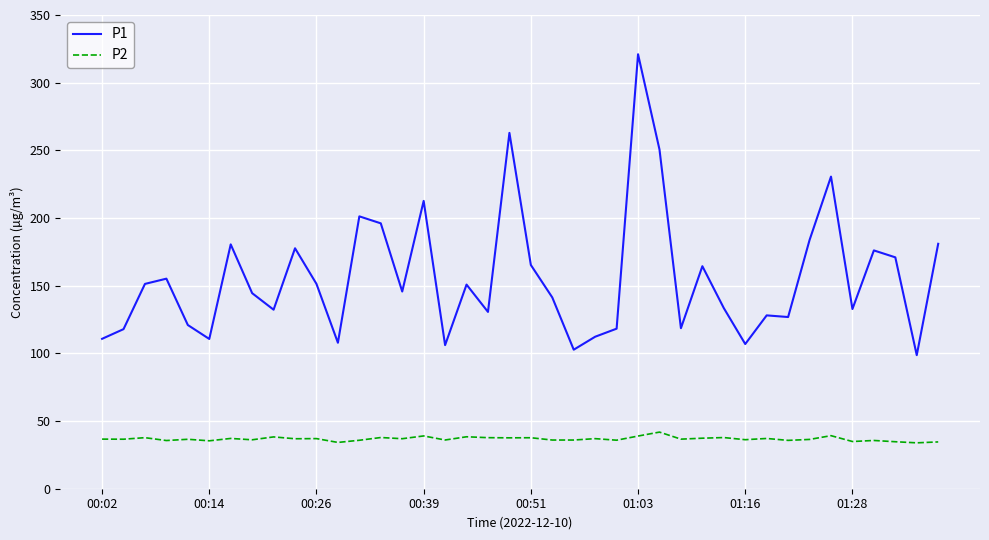

What is the minimum value shown in the chart?

33.9